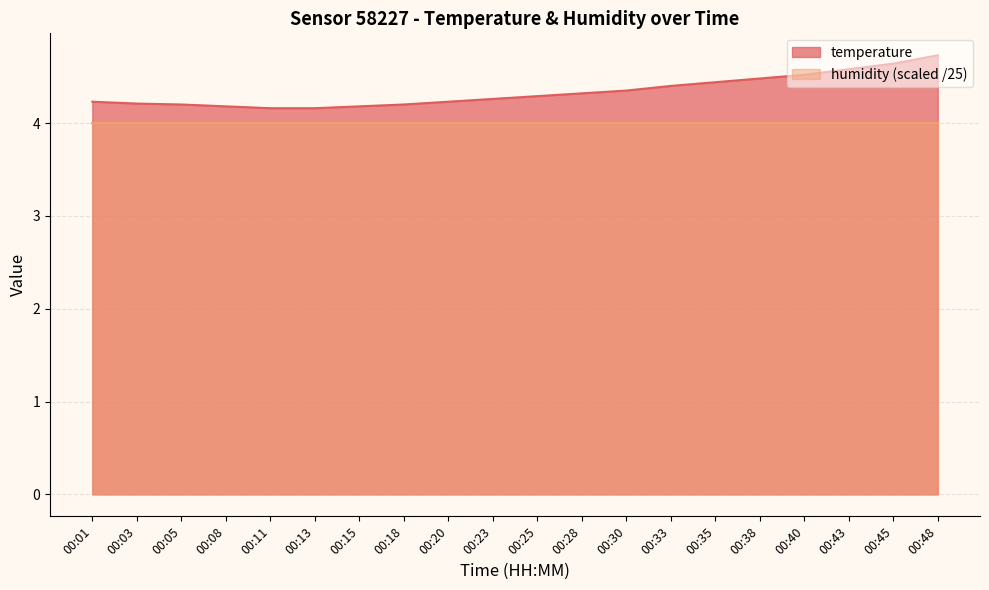

What is the change in value from 00:15 to 00:48?

+0.6